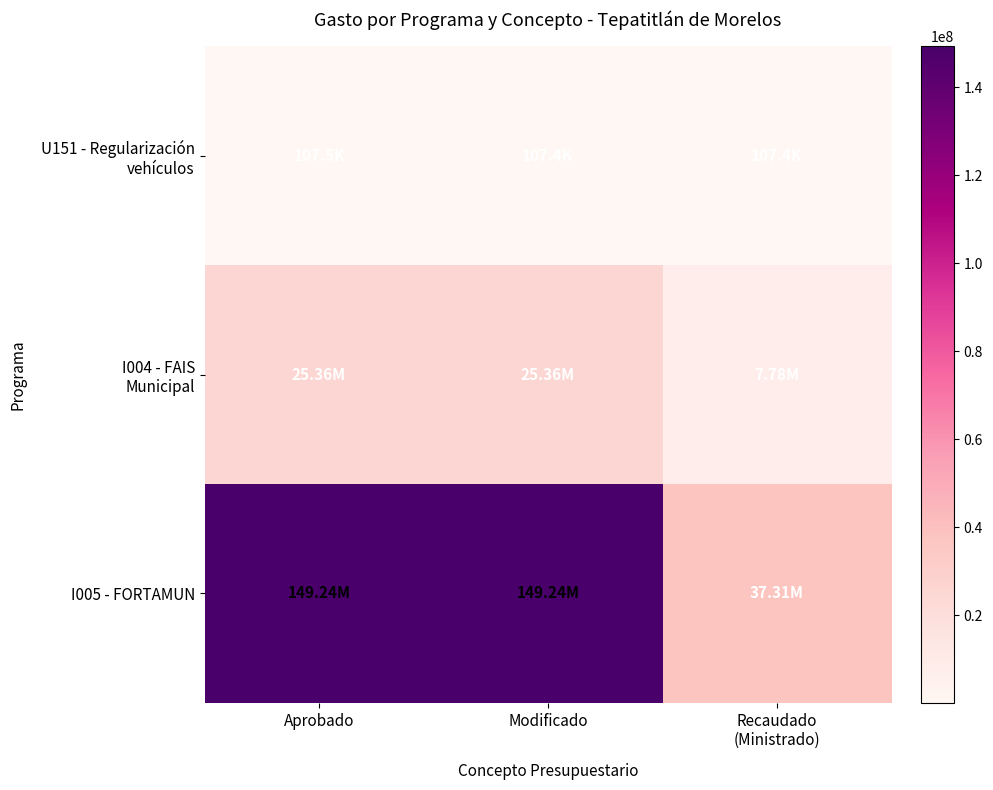

At which category is the sum across all series the highest?

Aprobado